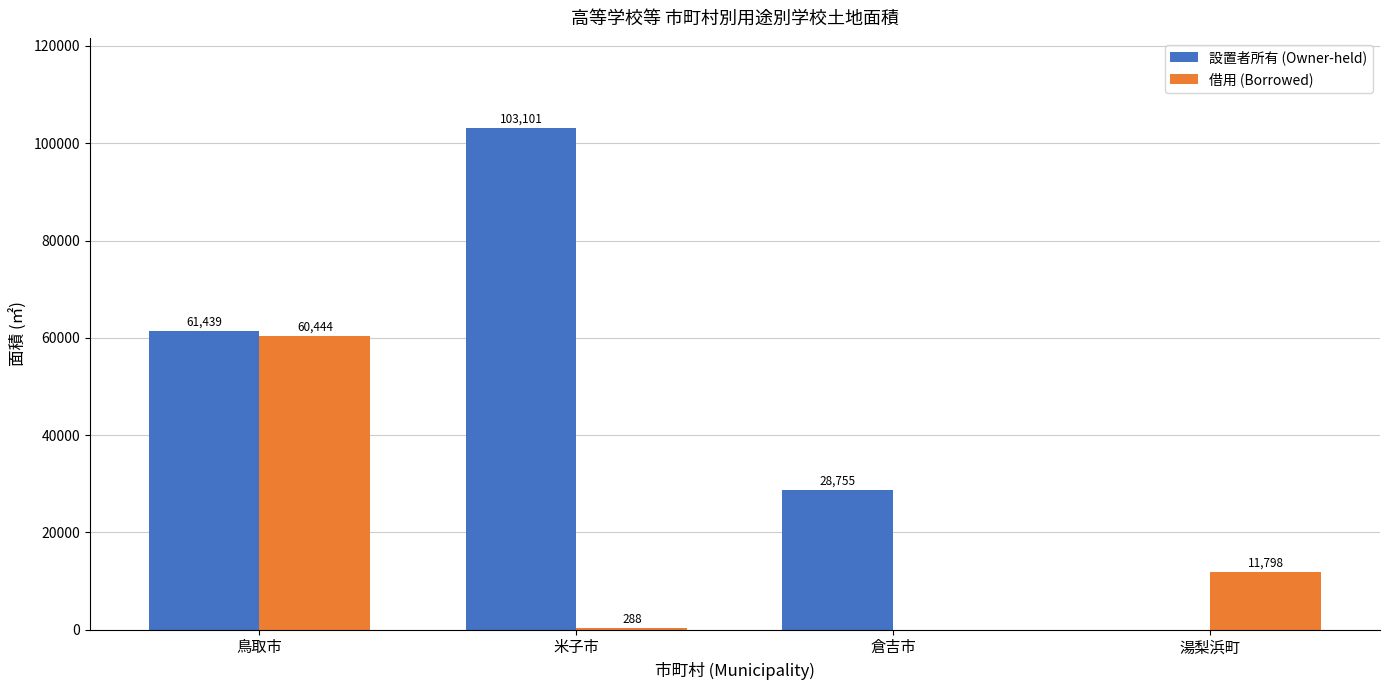

Are the bars grouped side by side (vs. stacked)?

Yes